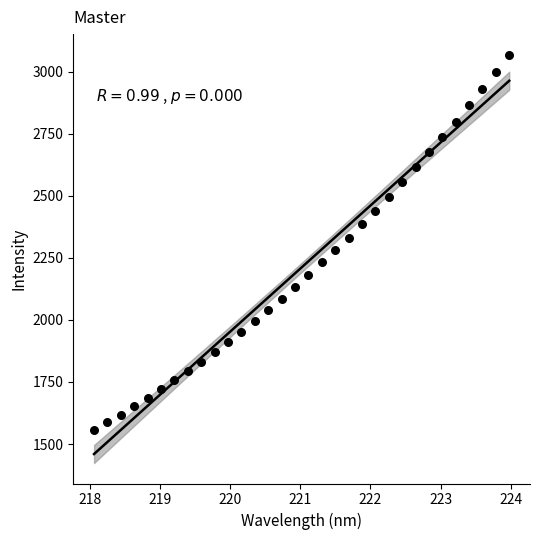

What is the range of Y values (max minus min)?

1512.1